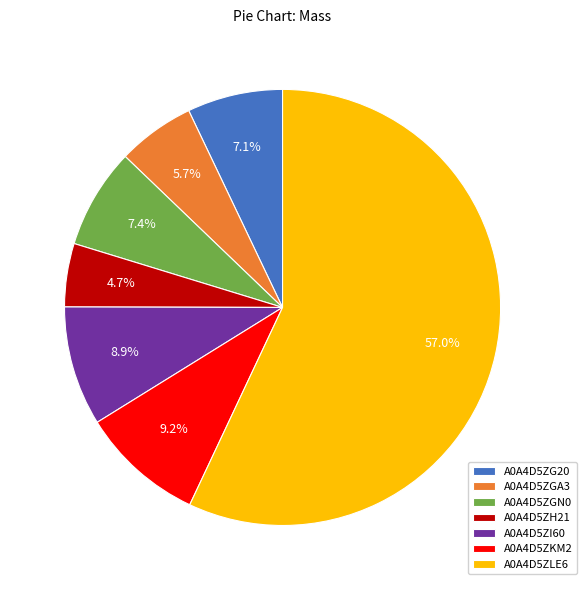

Count the number of slices in the pie.

7